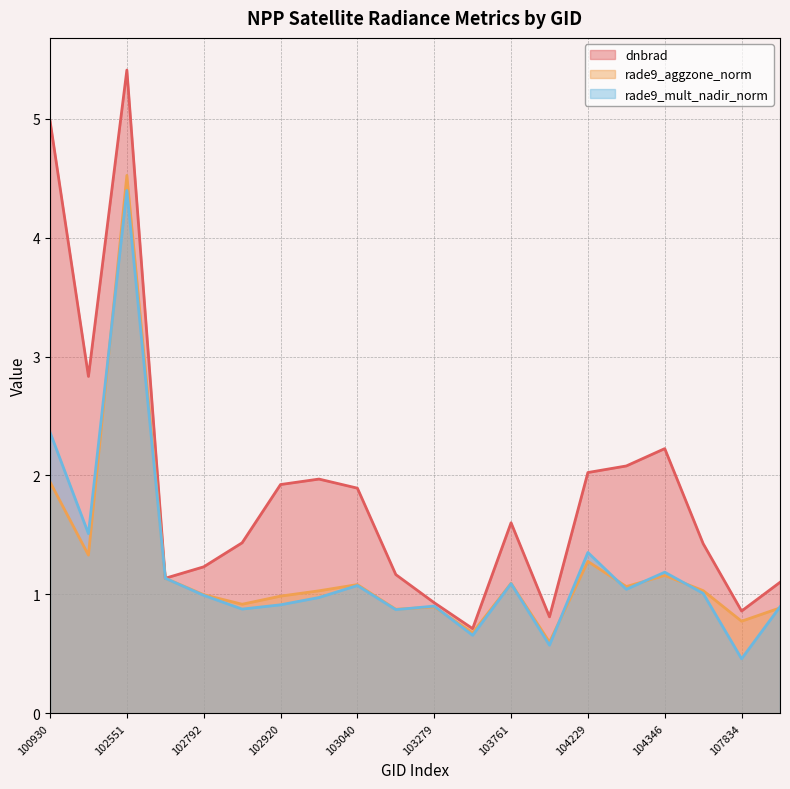

What are all the series names shown in the legend?

dnbrad, rade9_aggzone_norm, rade9_mult_nadir_norm